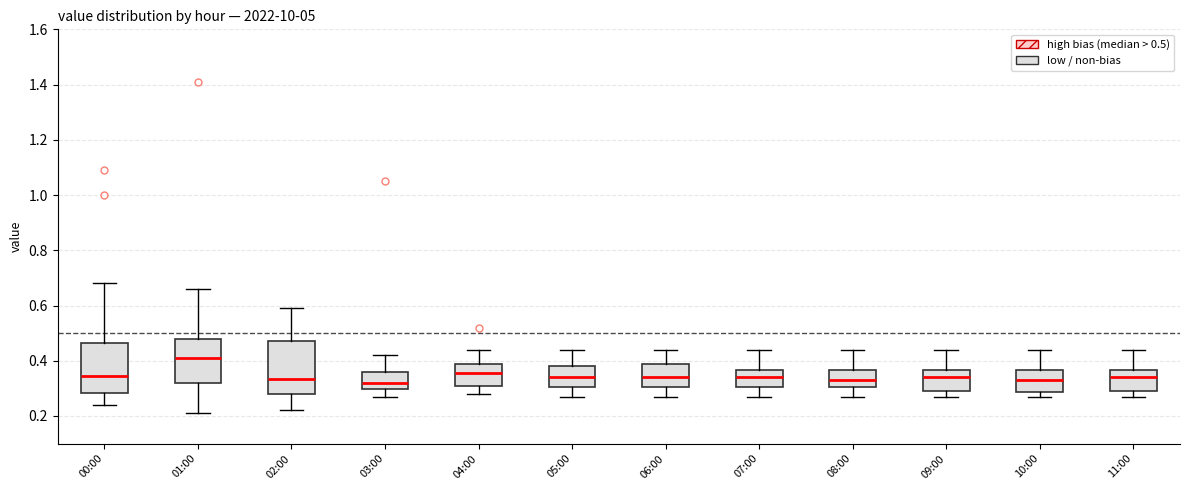

Reading left to right, read every box against the y-axis: the position of its median line, the range the box covers, and the ends of its whiskers. The values are not printed on the chart, so give them approximately, as read against the axis.

00:00: median 0.34, box 0.28 to 0.46, whiskers 0.24 to 0.68
01:00: median 0.42, box 0.32 to 0.48, whiskers 0.22 to 0.66
02:00: median 0.34, box 0.28 to 0.48, whiskers 0.22 to 0.60
03:00: median 0.32, box 0.30 to 0.36, whiskers 0.28 to 0.42
04:00: median 0.36, box 0.32 to 0.38, whiskers 0.28 to 0.44
05:00: median 0.34, box 0.30 to 0.38, whiskers 0.28 to 0.44
06:00: median 0.34, box 0.30 to 0.38, whiskers 0.28 to 0.44
07:00: median 0.34, box 0.30 to 0.36, whiskers 0.28 to 0.44
08:00: median 0.34, box 0.30 to 0.36, whiskers 0.28 to 0.44
09:00: median 0.34, box 0.30 to 0.36, whiskers 0.28 to 0.44
10:00: median 0.34, box 0.28 to 0.36, whiskers 0.28 (just below the box's lower edge) to 0.44
11:00: median 0.34, box 0.30 to 0.36, whiskers 0.28 to 0.44